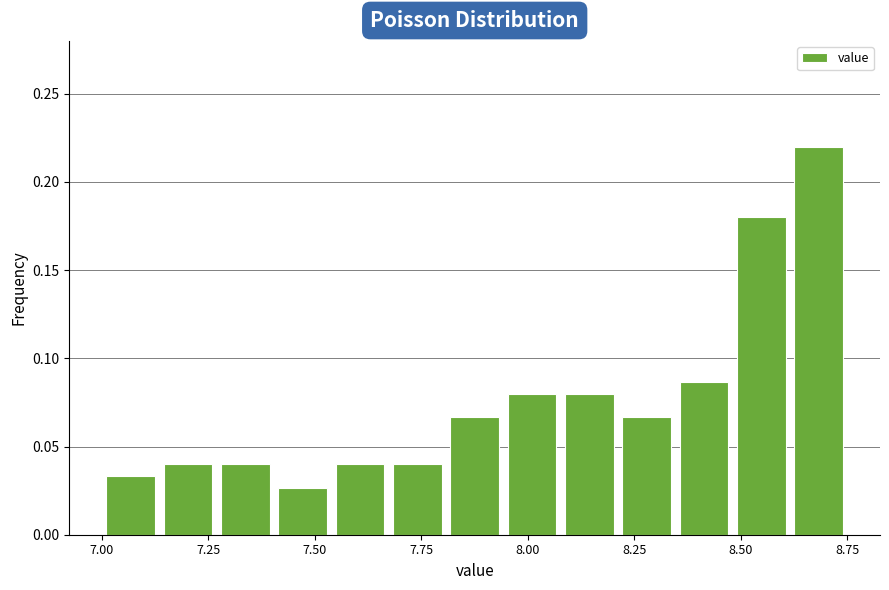

Read against the x-axis, roughly where is the centre of the tallest bar?

8.70